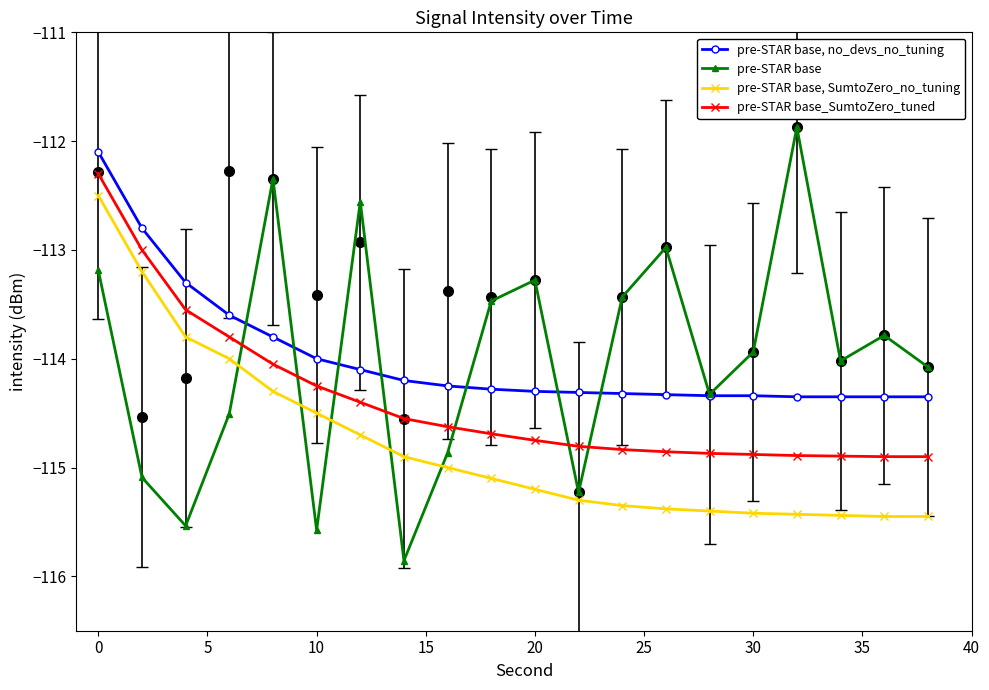

Rank the series by their maximum value, from lowest to highest.

pre-STAR base, SumtoZero_no_tuning, pre-STAR base_SumtoZero_tuned, pre-STAR base, no_devs_no_tuning, pre-STAR base